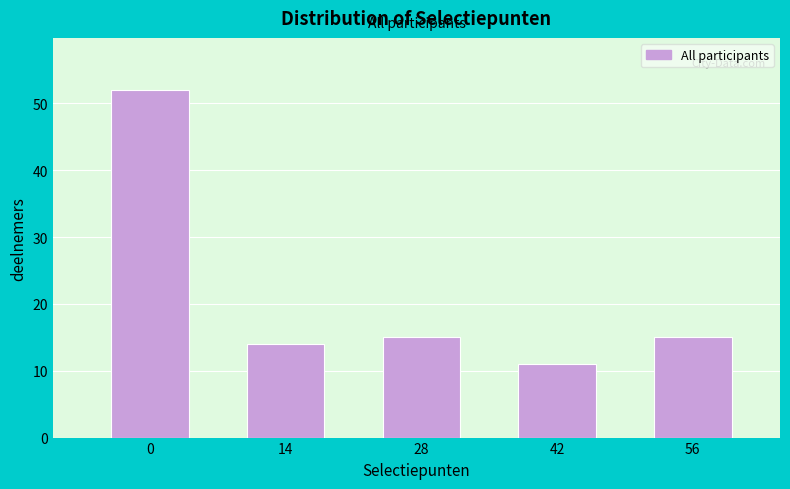

Reading left to right, extract all data points from this chart.

52	14	15	11	15